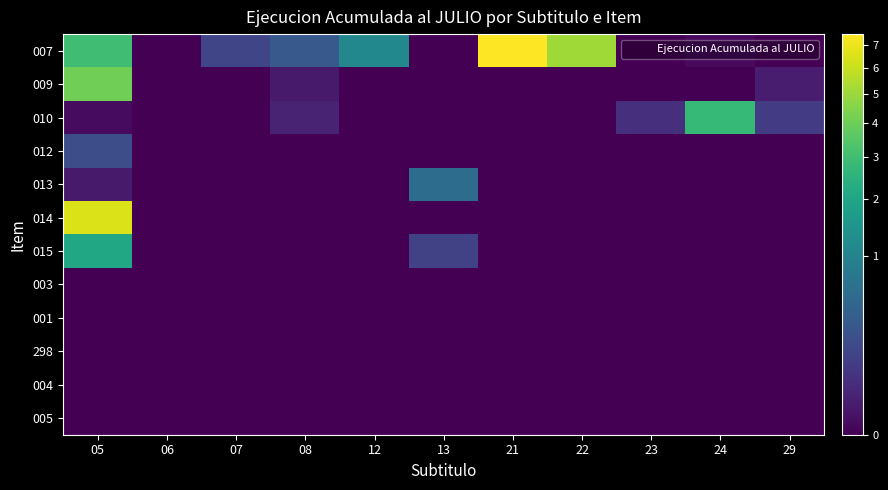

Which series has the largest range (max minus min)?

007